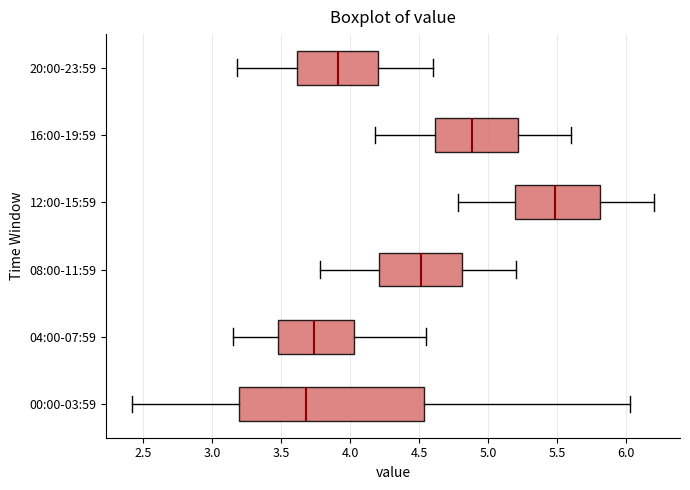

Reading bottom to top, read every box against the x-axis: the position of its median line, the range the box covers, and the ends of its whiskers. The values are not printed on the chart, so give them approximately, as read against the axis.

00:00-03:59: median 3.70, box 3.20 to 4.55, whiskers 2.40 to 6.05
04:00-07:59: median 3.75, box 3.45 to 4.05, whiskers 3.15 to 4.55
08:00-11:59: median 4.50, box 4.20 to 4.80, whiskers 3.80 to 5.20
12:00-15:59: median 5.50, box 5.20 to 5.80, whiskers 4.80 to 6.20
16:00-19:59: median 4.90, box 4.60 to 5.20, whiskers 4.20 to 5.60
20:00-23:59: median 3.90, box 3.60 to 4.20, whiskers 3.20 to 4.60